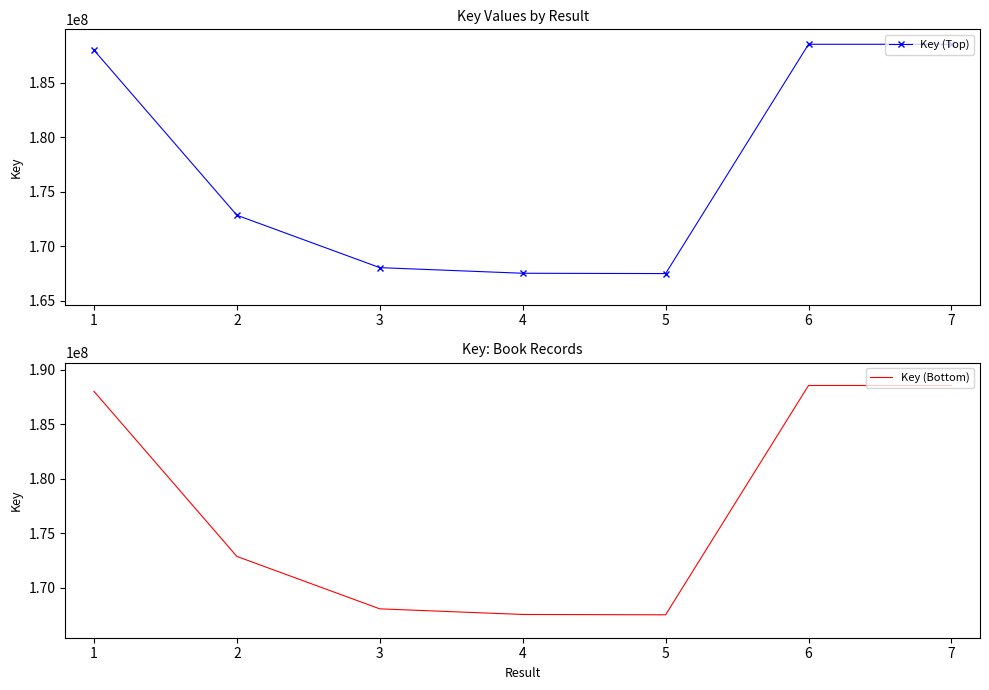

What are all the series names shown in the legend?

Key (Top), Key (Bottom)